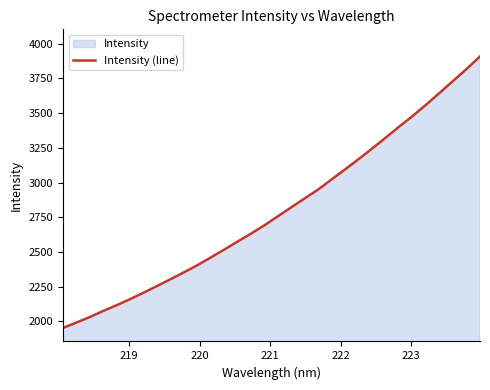

What is the value of the 3rd point from the left?

2032.2